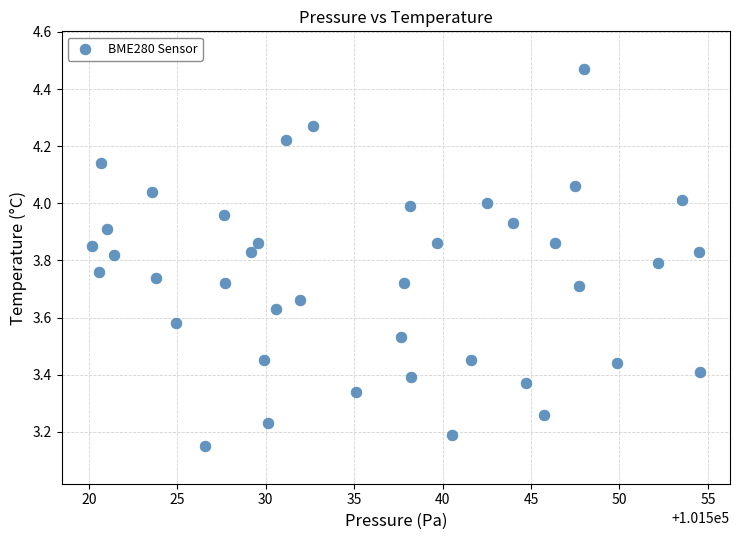

What is the range of X values (max minus min)?

34.3